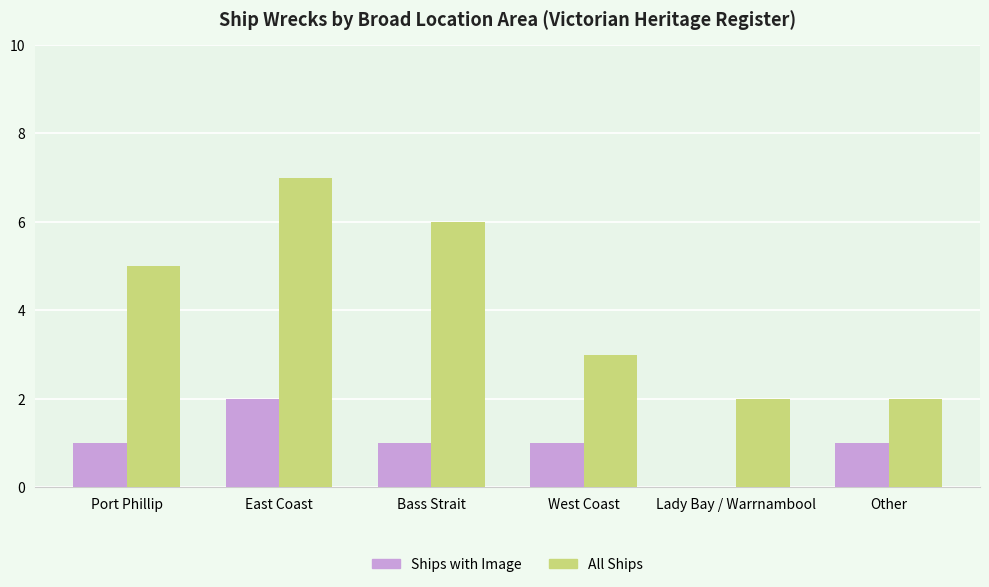

What is the sum of all Ships with Image values?

6